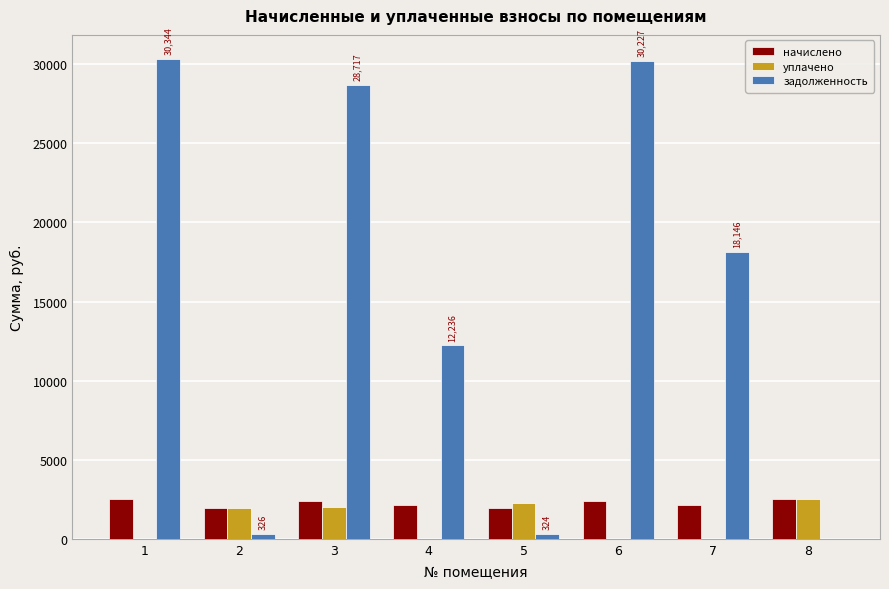

What is the maximum value shown in the chart?

30344.2